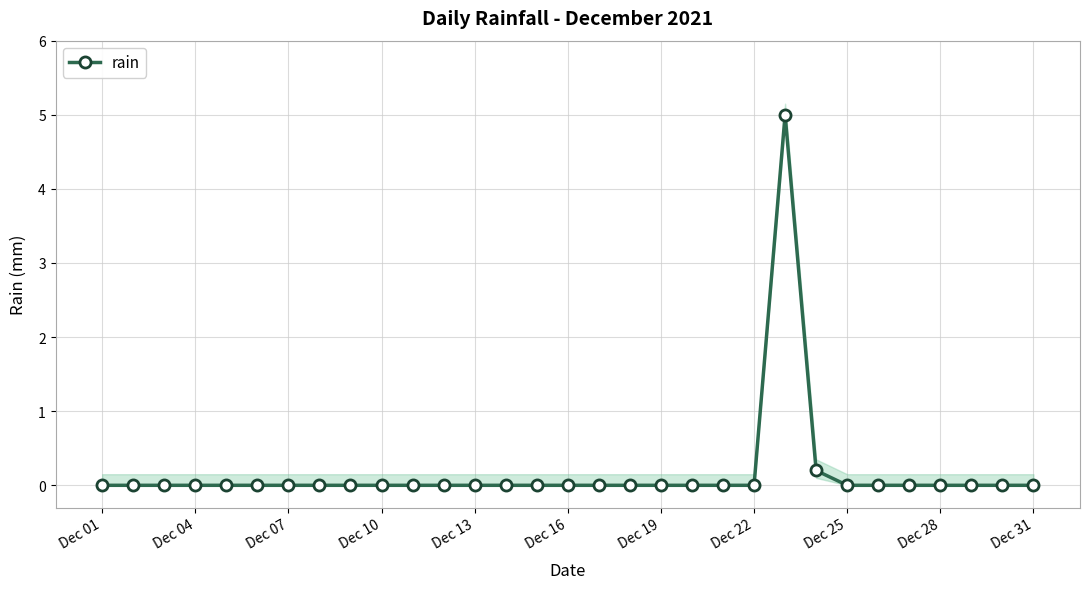

Is it true that the value at Dec 22 is 0.0?

True